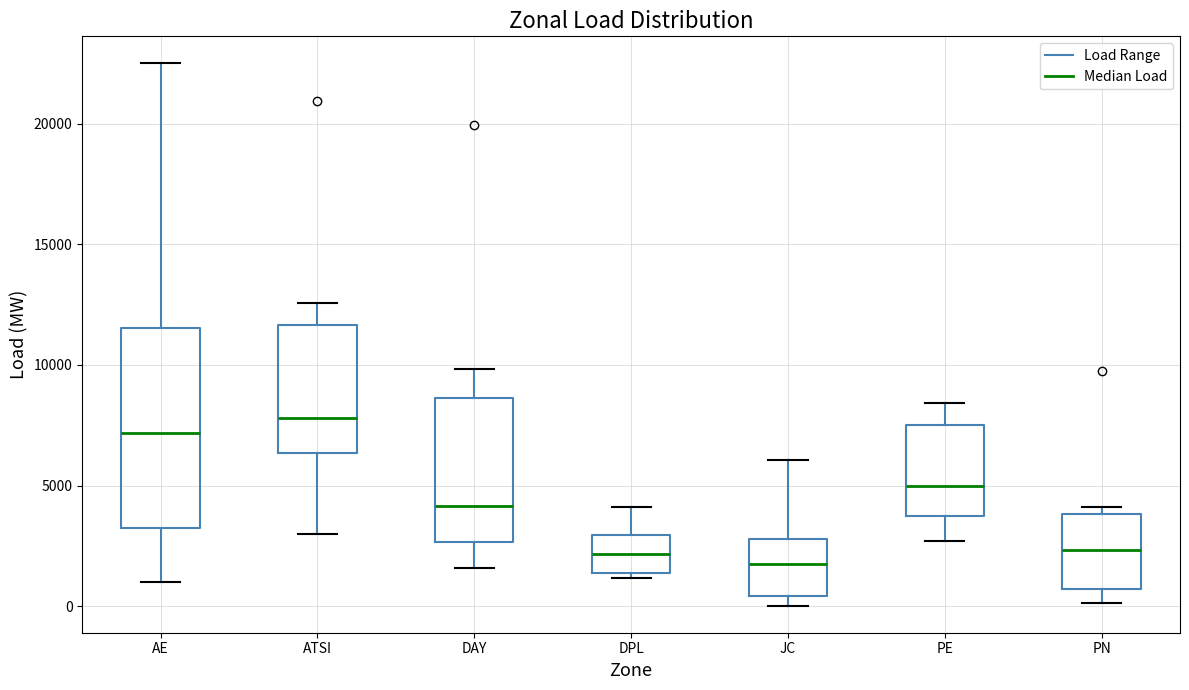

Reading left to right, read every box against the y-axis: the position of its median line, the range the box covers, and the ends of its whiskers. The values are not printed on the chart, so give them approximately, as read against the axis.

AE: median 7000, box 3000 to 11500, whiskers 1000 to 22500
ATSI: median 8000, box 6500 to 11500, whiskers 3000 to 12500
DAY: median 4000, box 2500 to 8500, whiskers 1500 to 10000
DPL: median 2000, box 1500 to 3000, whiskers 1000 to 4000
JC: median 2000, box 500 to 3000, whiskers 0 to 6000
PE: median 5000, box 3500 to 7500, whiskers 2500 to 8500
PN: median 2500, box 500 to 4000, whiskers 0 to 4000 (just above the box's upper edge)